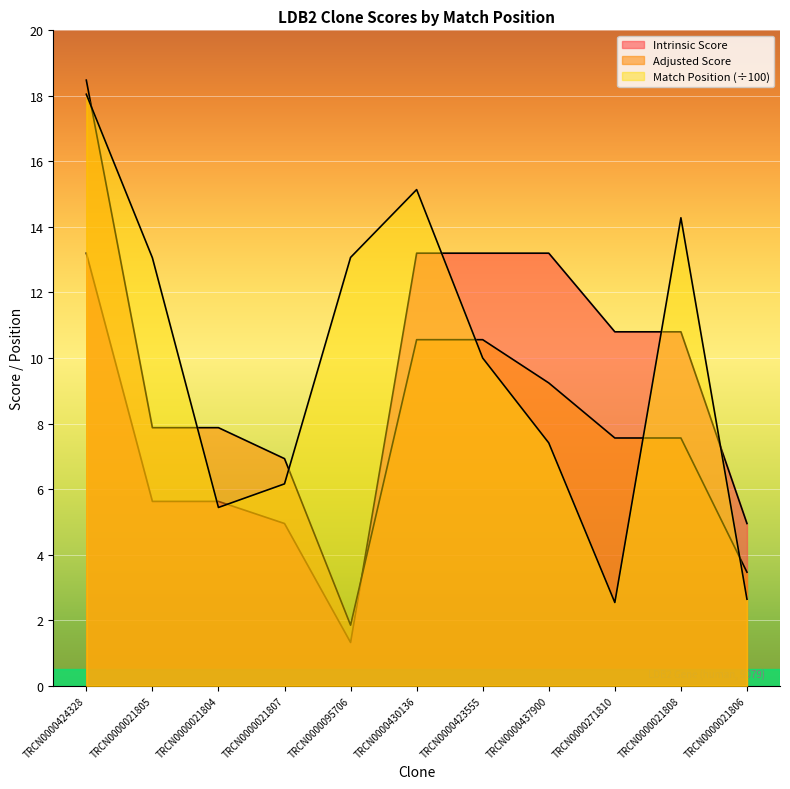

Reading left to right, what are all the values shown in this chart?

Match Position: TRCN0000424328=18.1	TRCN0000021805=13.1	TRCN0000021804=5.4	TRCN0000021807=6.2	TRCN0000095706=13.1	TRCN0000430136=15.1	TRCN0000423555=10.0	TRCN0000437900=7.4	TRCN0000271810=2.5	TRCN0000021808=14.3	TRCN0000021806=2.6
Adjusted Score: TRCN0000424328=18.5	TRCN0000021805=7.9	TRCN0000021804=7.9	TRCN0000021807=6.9	TRCN0000095706=1.8	TRCN0000430136=10.6	TRCN0000423555=10.6	TRCN0000437900=9.2	TRCN0000271810=7.6	TRCN0000021808=7.6	TRCN0000021806=3.5
Intrinsic Score: TRCN0000424328=13.2	TRCN0000021805=5.6	TRCN0000021804=5.6	TRCN0000021807=5.0	TRCN0000095706=1.3	TRCN0000430136=13.2	TRCN0000423555=13.2	TRCN0000437900=13.2	TRCN0000271810=10.8	TRCN0000021808=10.8	TRCN0000021806=5.0